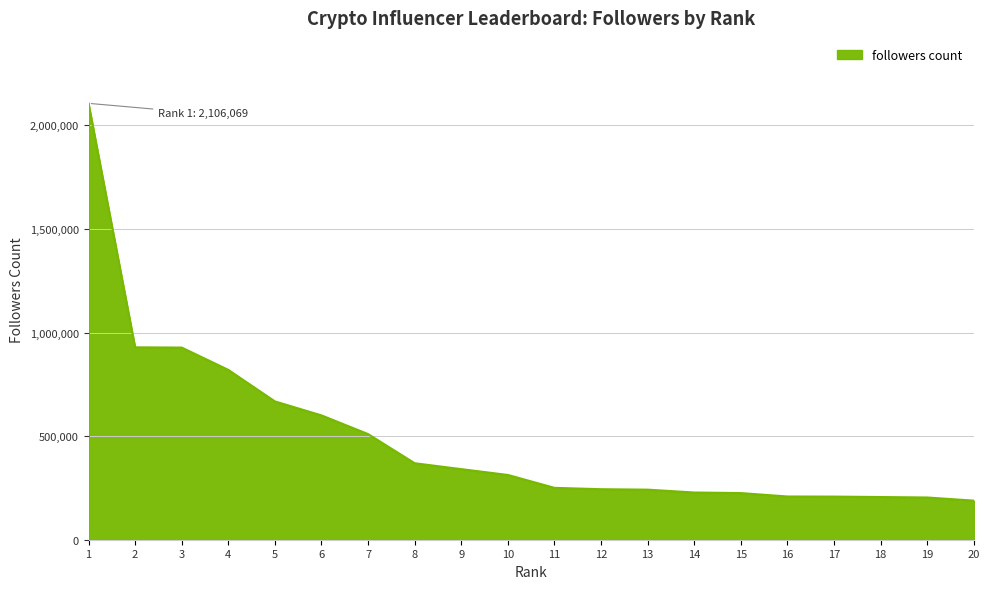

Does the chart have visible grid lines?

Yes